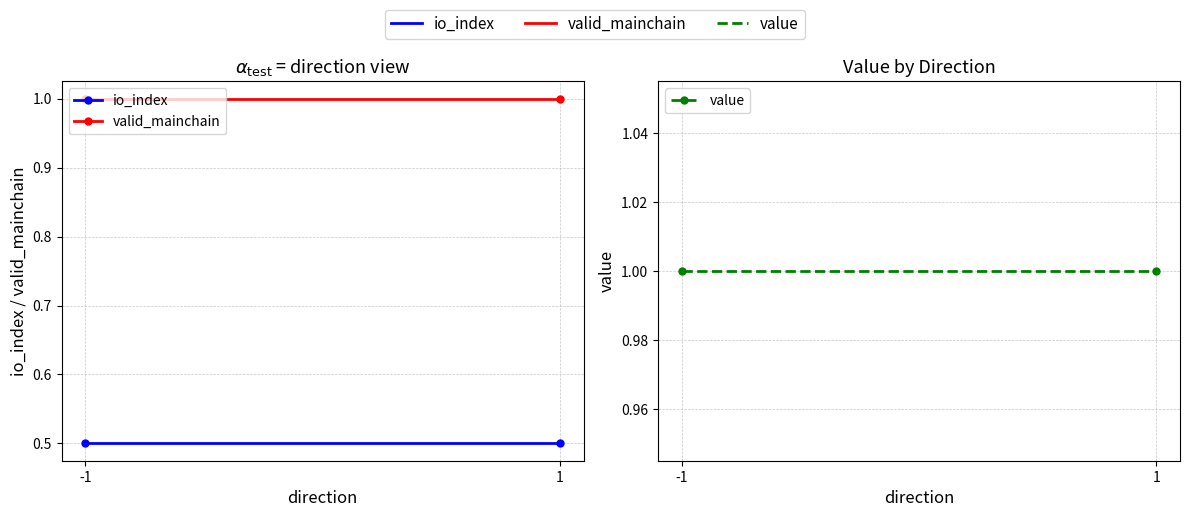

Which series has the largest total across all categories?

value